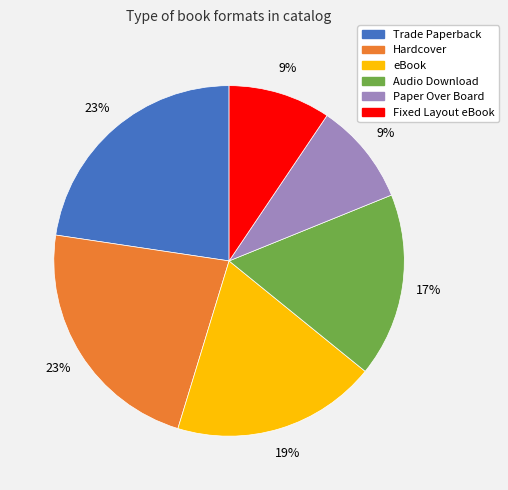

True or false: Trade Paperback accounts for 23% of the total.

True